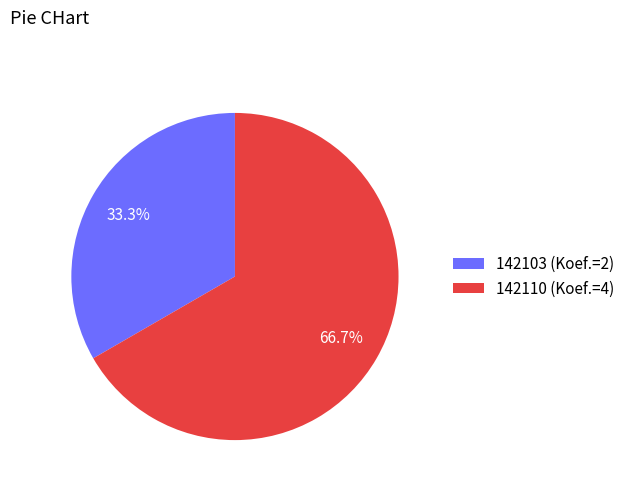

To the nearest percent, what is the difference between the largest and smallest slice percentages?

33%